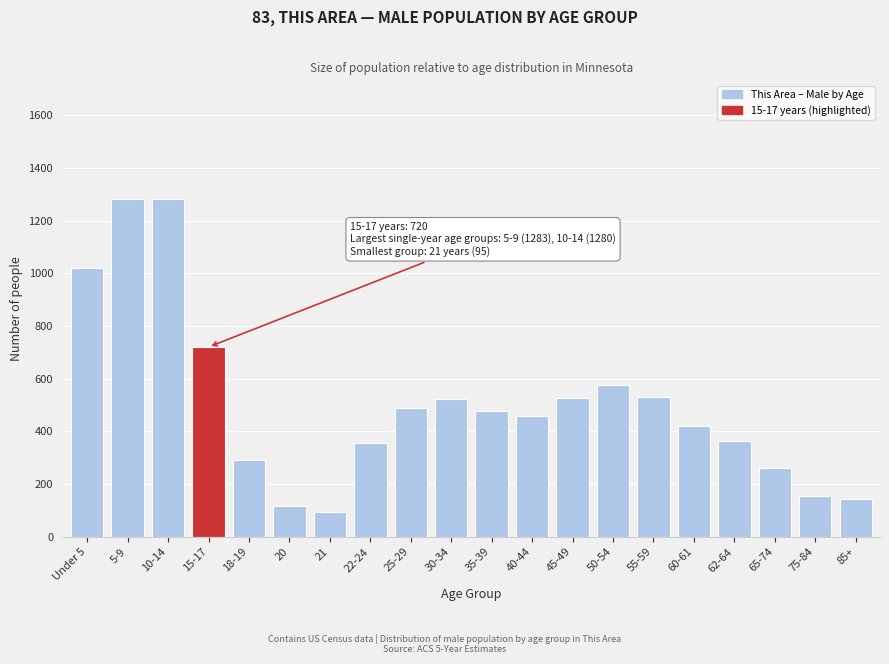

The chart shows a value of 143 at 85+. True or false?

True